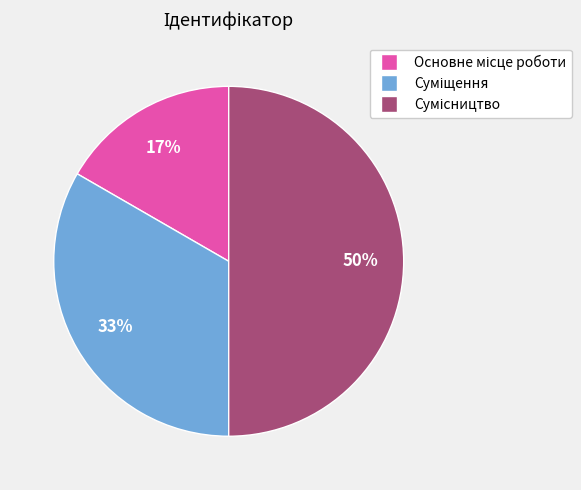

To the nearest percent, what is the difference between the largest and smallest slice percentages?

33%